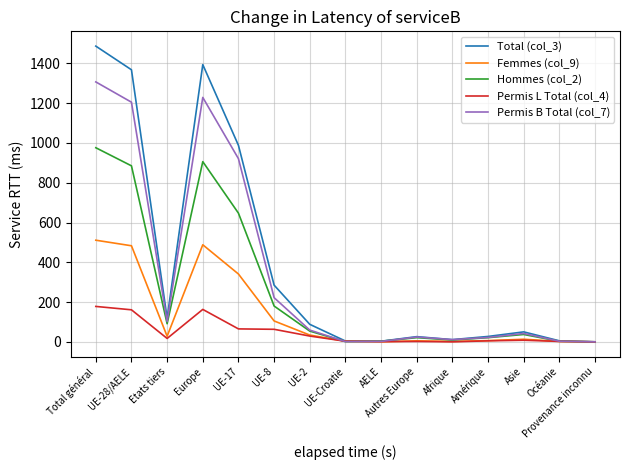

Which label corresponds to the largest value in the chart?

Total général